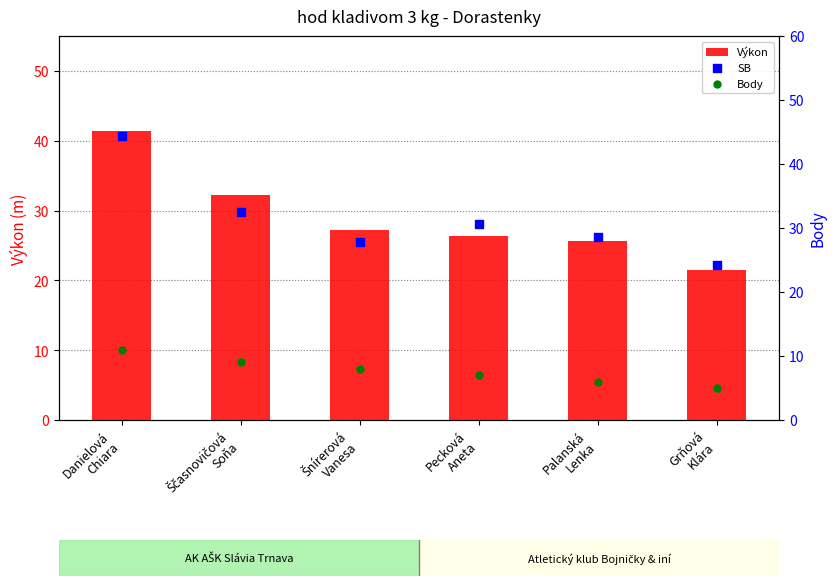

Which series contains the lowest Y value?

Body